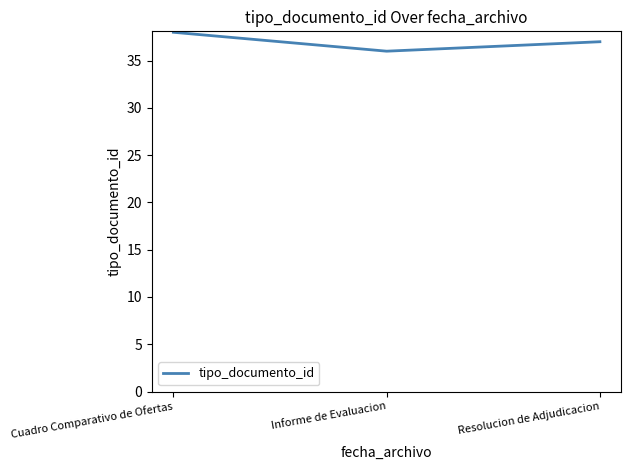

The value at Informe de Evaluacion is 36. True or false?

True